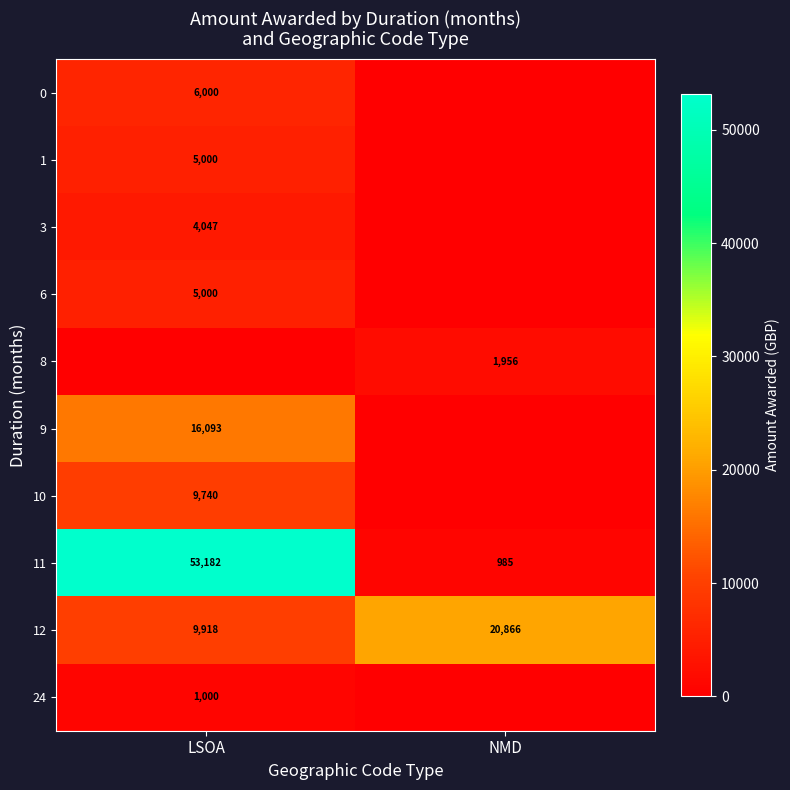

Which has a higher value, LSOA or NMD?

LSOA